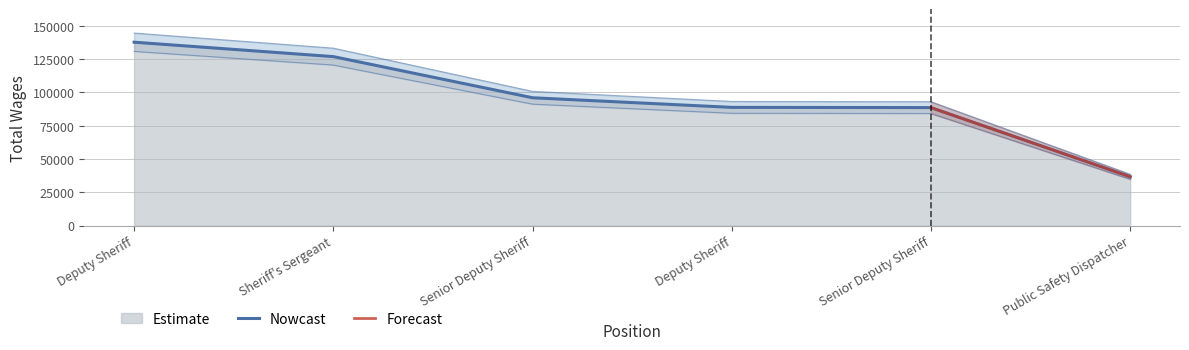

Rank the categories by value from lowest to highest.

Public Safety Dispatcher, Senior Deputy Sheriff, Deputy Sheriff, Senior Deputy Sheriff, Sheriff's Sergeant, Deputy Sheriff